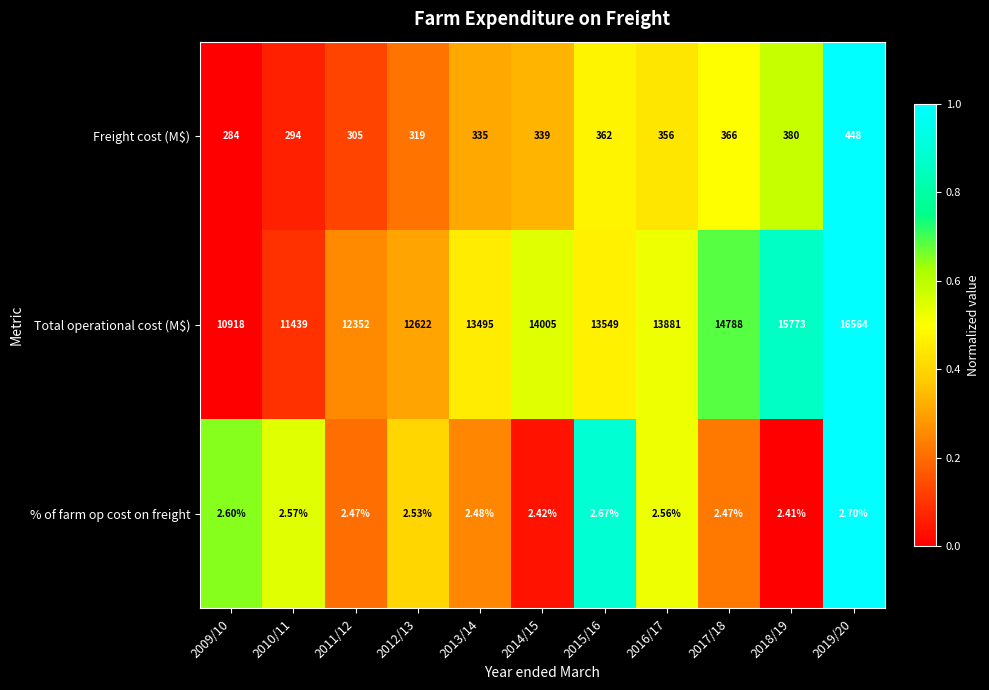

Between 2011/12 and 2014/15, which series saw the biggest shift?

Total operational cost (M$)